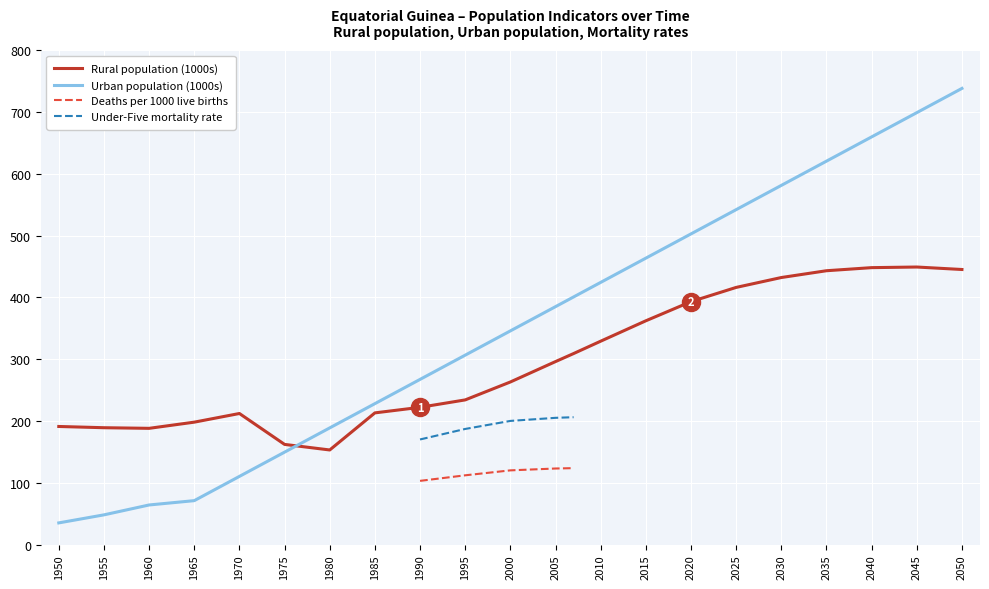

List the labels in order of value, smallest first.

1980, 1975, 1960, 1955, 1950, 1965, 1970, 1985, 1990, 1995, 2000, 2005, 2007, 2010, 2015, 2020, 2025, 2030, 2035, 2050, 2040, 2045